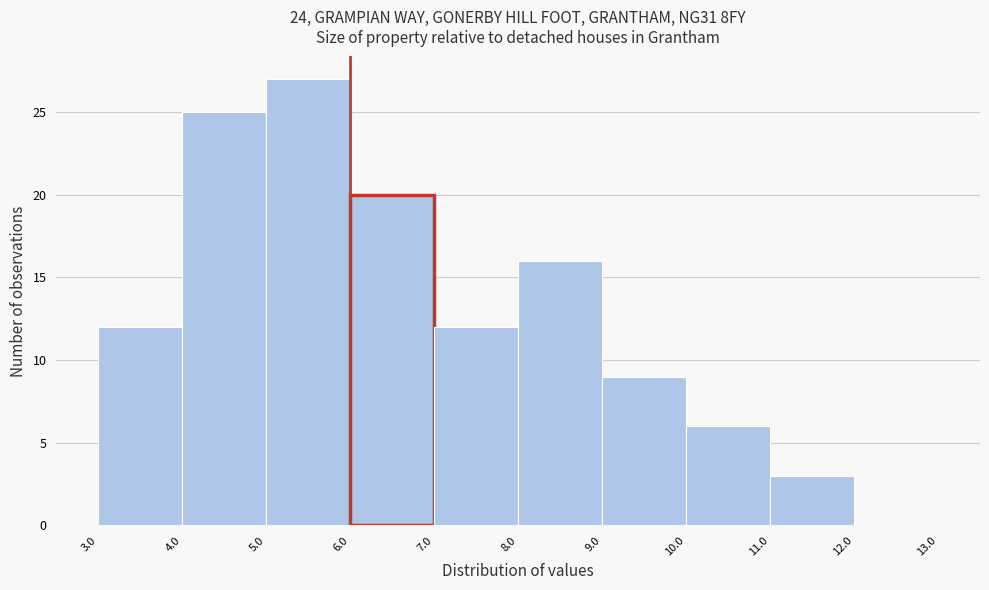

Reading left to right, transcribe this chart: for each bar, give the range it covers on the x-axis and its height. The values are not printed on the chart, so give them approximately, as read against the axis.

3.0 to 4.0: 12
4.0 to 5.0: 25
5.0 to 6.0: 27
6.0 to 7.0: 20
7.0 to 8.0: 12
8.0 to 9.0: 16
9.0 to 10.0: 9
10.0 to 11.0: 6
11.0 to 12.0: 3
12.0 to 13.0: 0